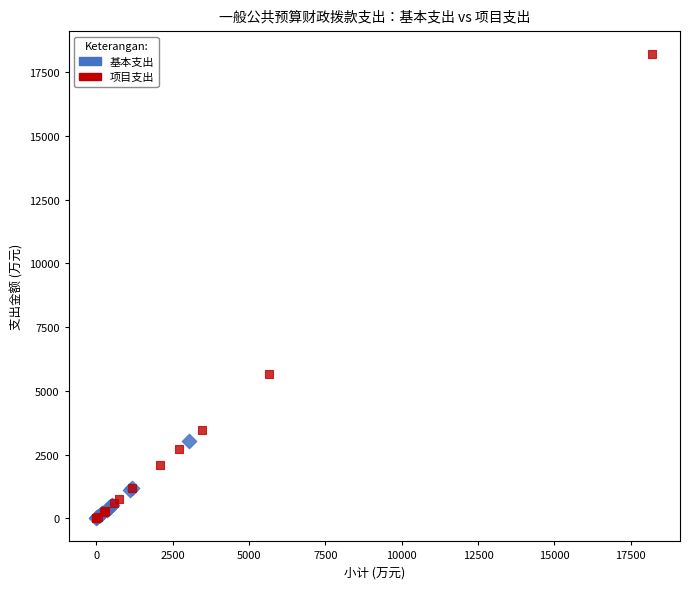

Which series reaches the maximum Y coordinate?

项目支出